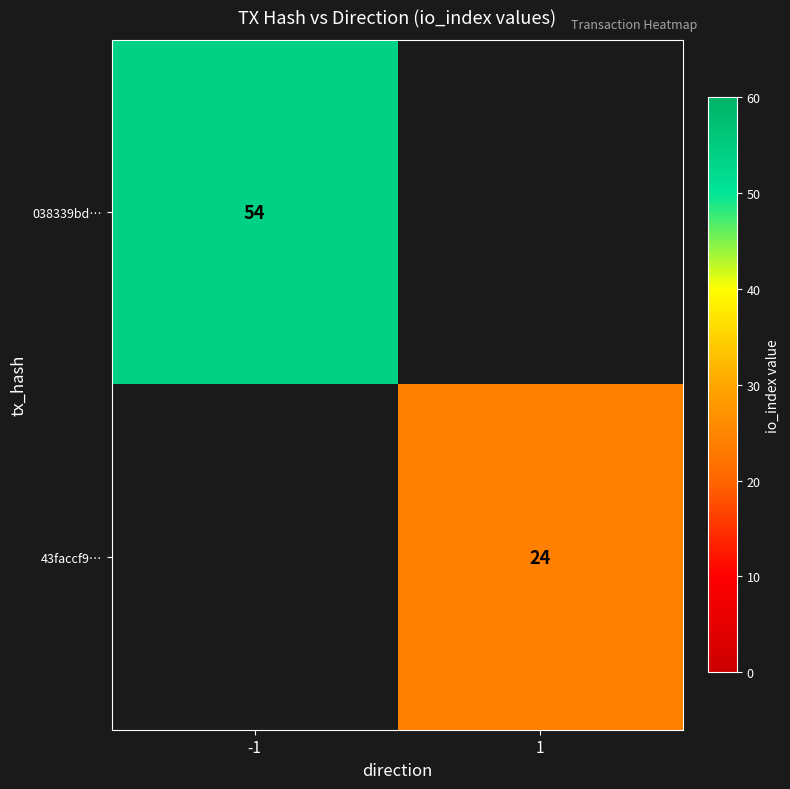

The value of 43faccf9… at 1 is 12. True or false?

False